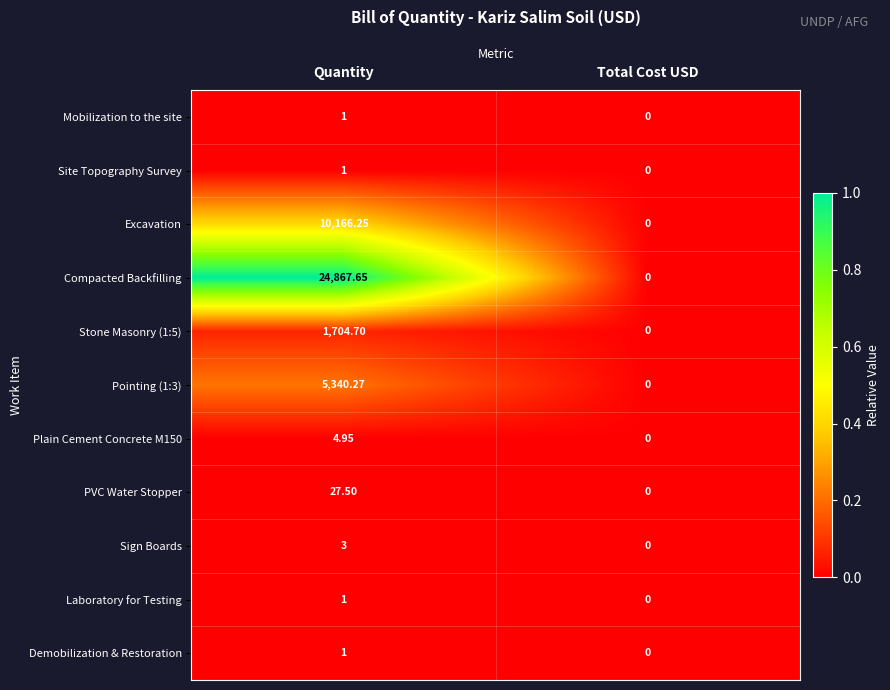

Which series changed the most between Quantity and Total Cost USD?

Compacted Backfilling